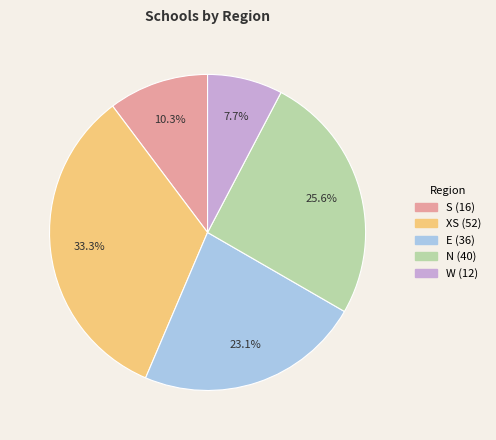

To the nearest percent, what is the difference between the largest and smallest slice percentages?

26%